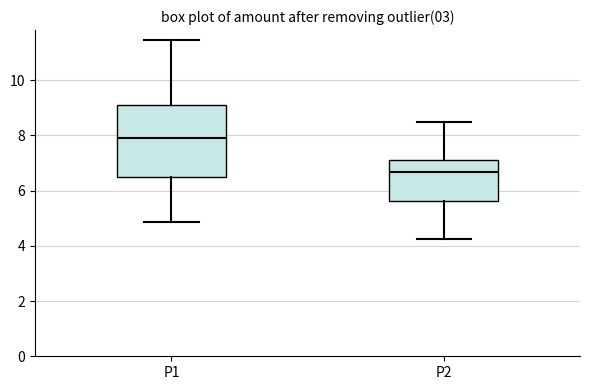

Which box's median line is the highest?

P1